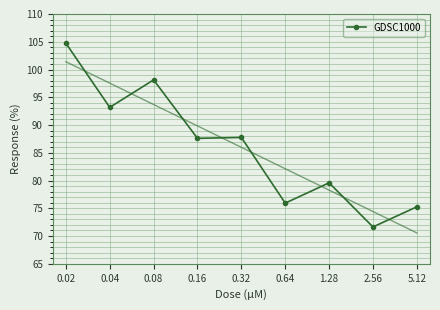

Rank the categories by value from lowest to highest.

2.56, 5.12, 0.64, 1.28, 0.16, 0.32, 0.04, 0.08, 0.02